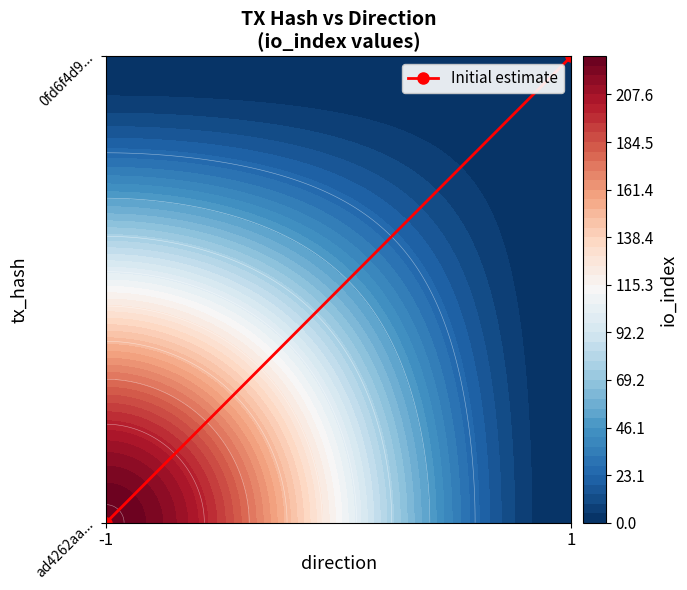

At which label is the value closest to 0?

-1